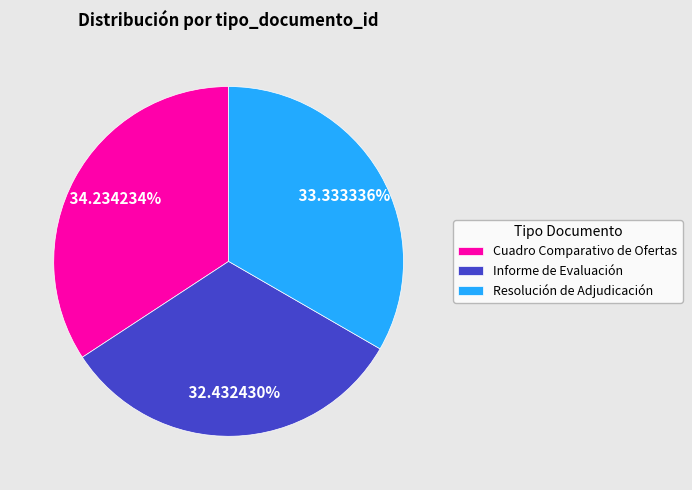

How many slices are in this pie chart?

3